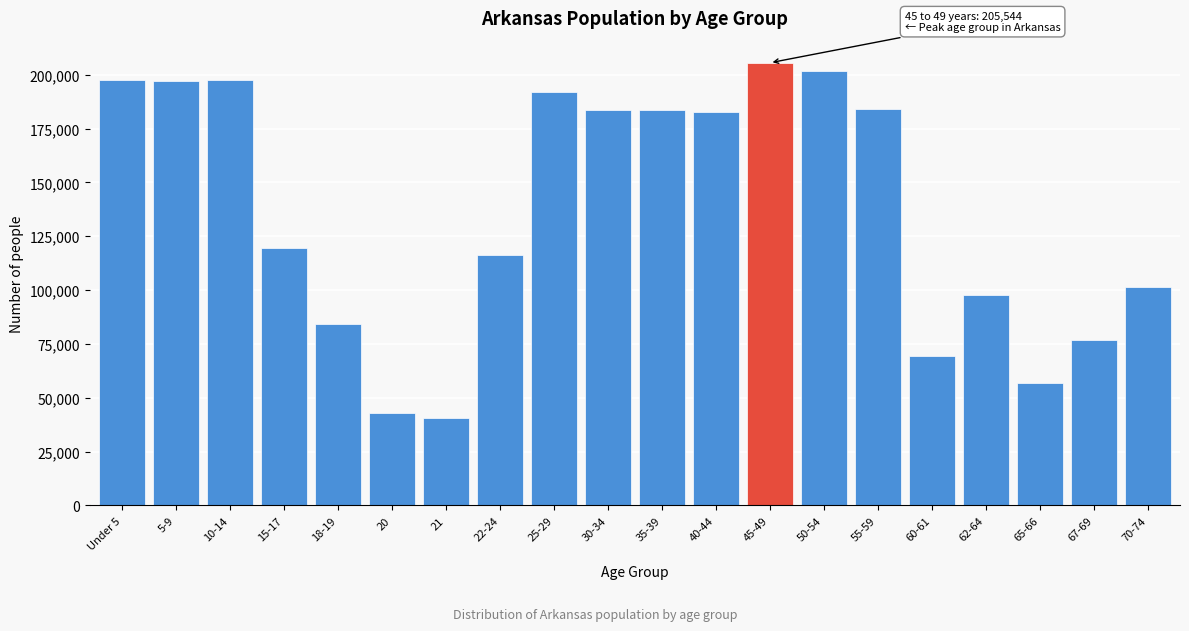

Is it true that the value at 67-69 is 76648?

True